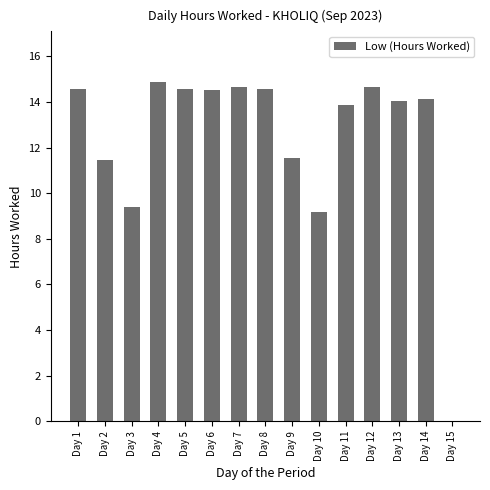

What is the sum of the values at Day 7 and Day 1?

29.2